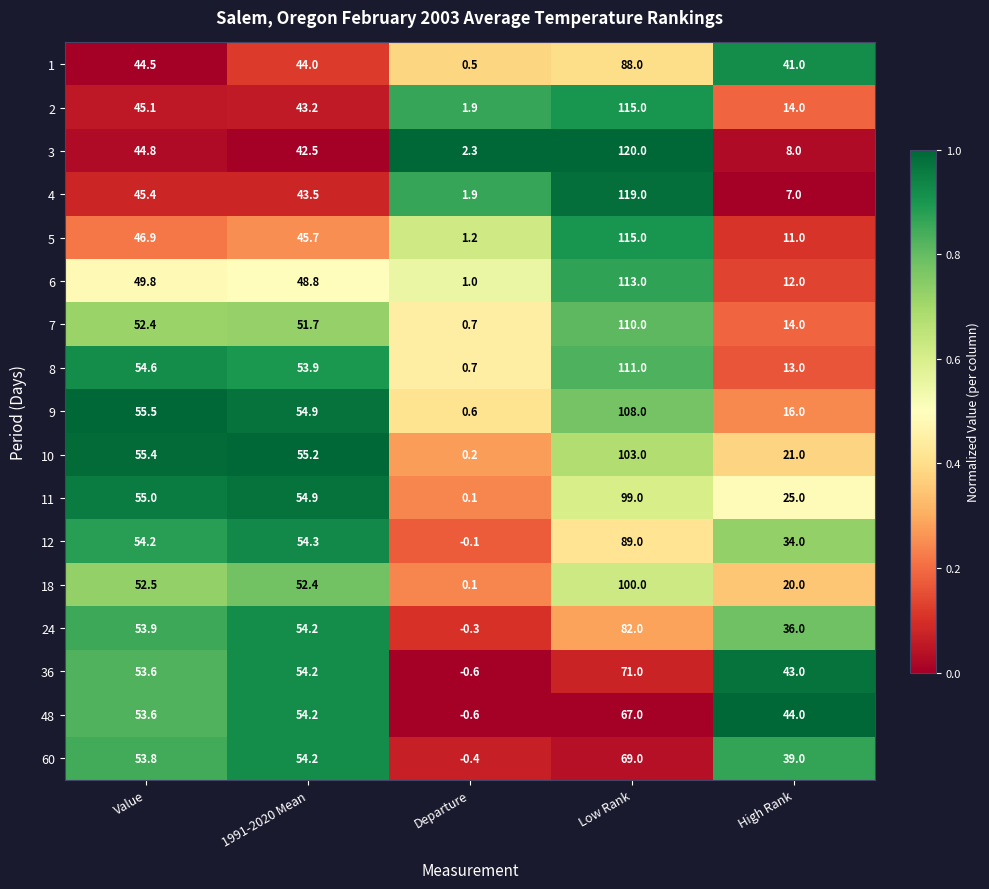

List the labels in order of 11 value, largest first.

Low Rank, Value, 1991-2020 Mean, High Rank, Departure